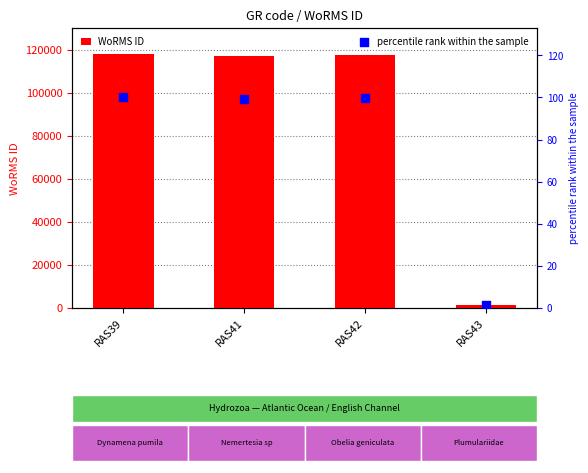

Which series has the widest spread of Y values?

WoRMS ID